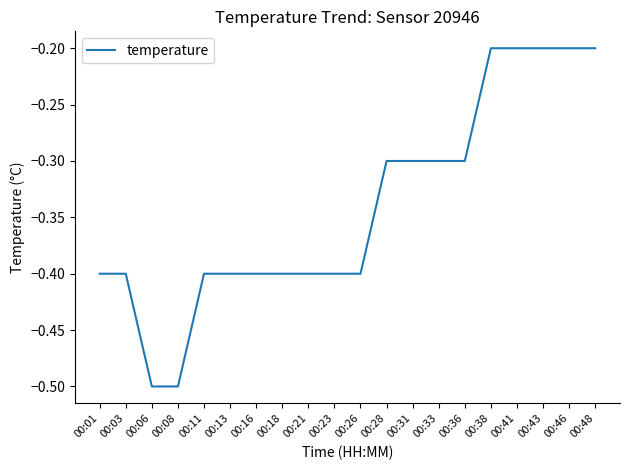

Reading left to right, extract all data points from this chart.

-0.4	-0.4	-0.5	-0.5	-0.4	-0.4	-0.4	-0.4	-0.4	-0.4	-0.4	-0.3	-0.3	-0.3	-0.3	-0.2	-0.2	-0.2	-0.2	-0.2